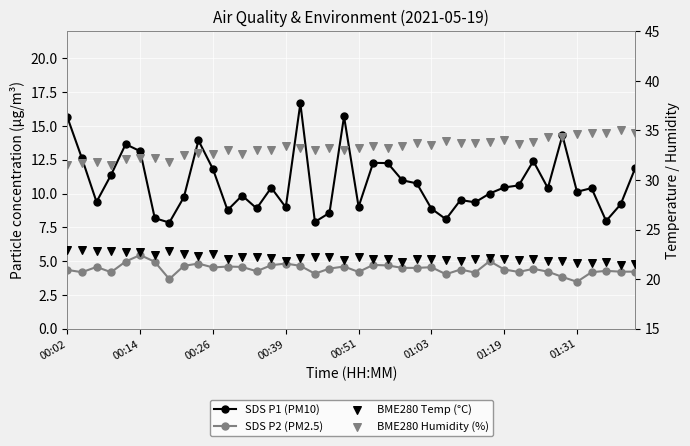

Which series contains the lowest Y value?

SDS P2 (PM2.5)